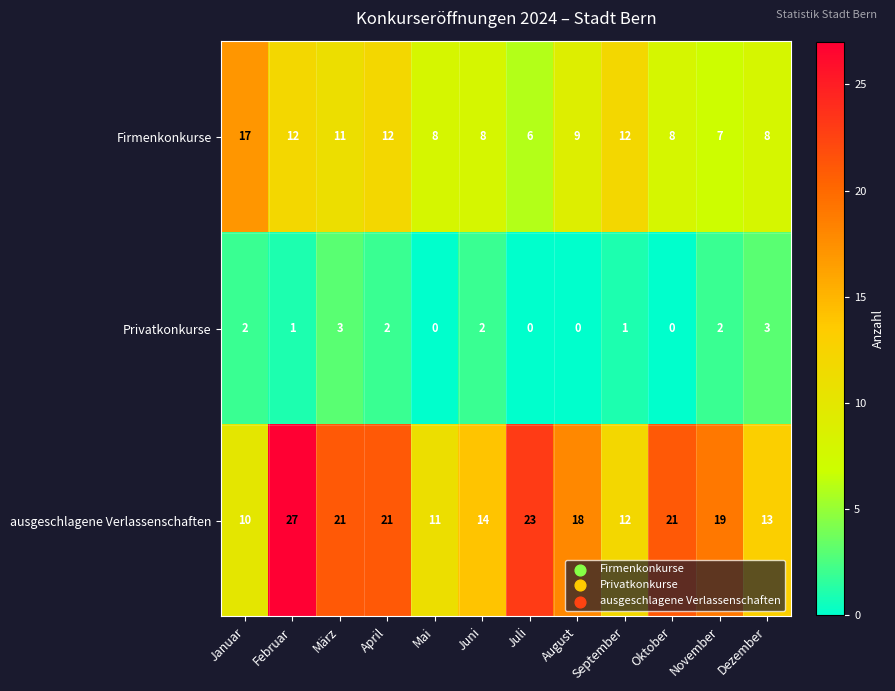

What is the average value of the Firmenkonkurse series?

10